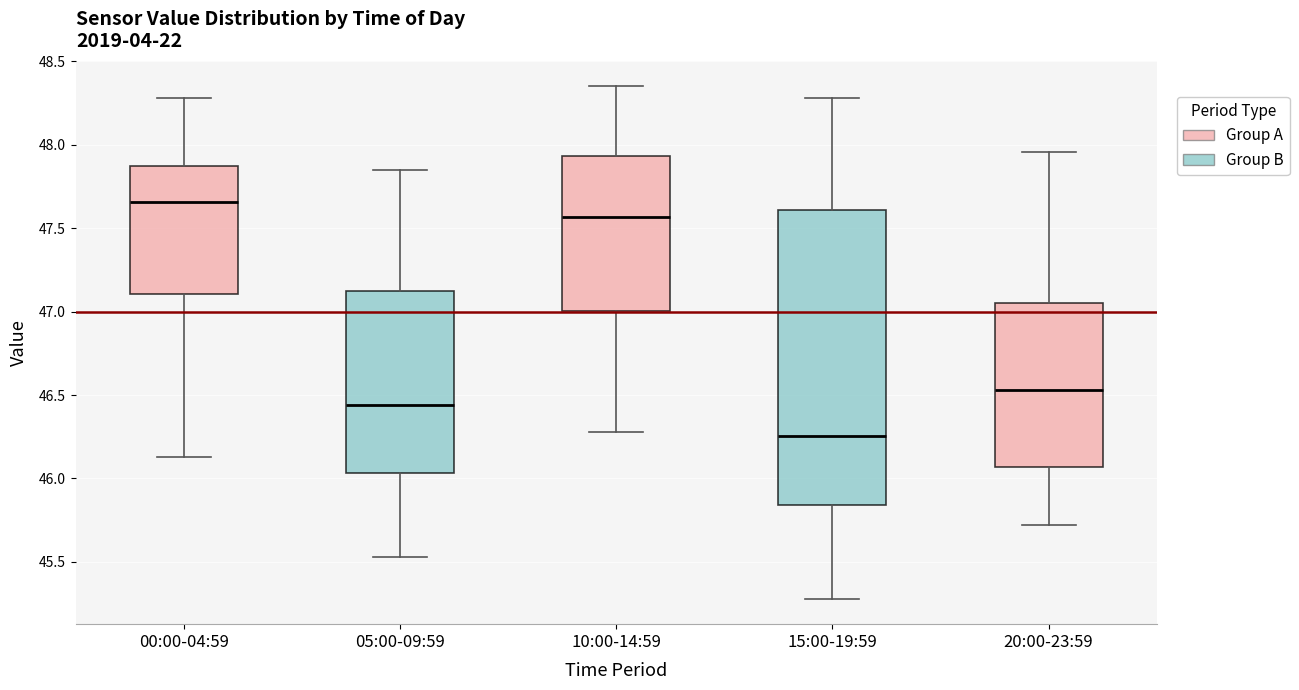

Comparing the boxes themselves (not the whiskers), which one is the tallest?

15:00-19:59